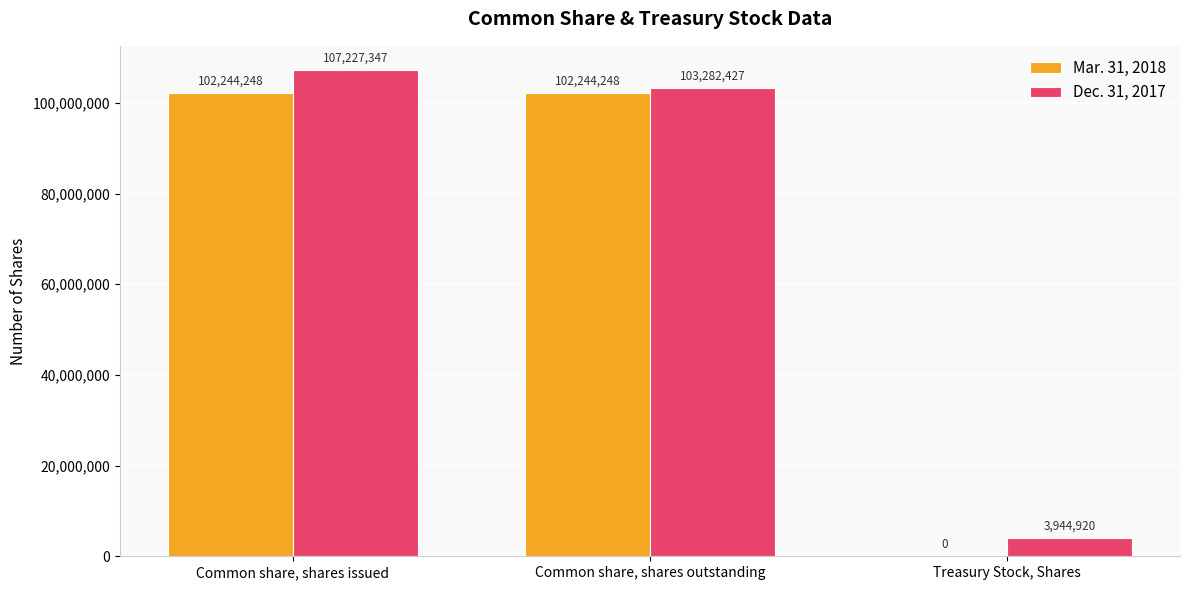

Between Common share, shares outstanding and Treasury Stock, Shares, which series saw the biggest shift?

Mar. 31, 2018